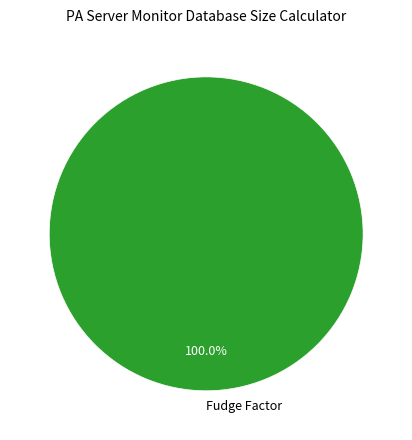

Rank the categories by value from lowest to highest.

Fudge Factor